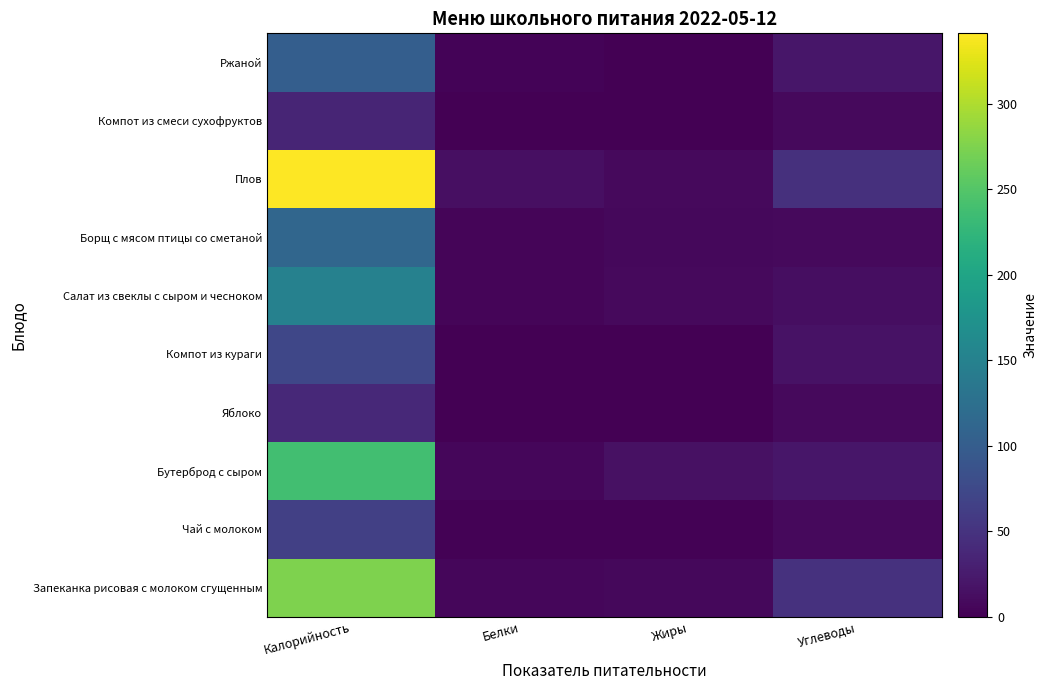

List the series in order of their peak value, lowest first.

Компот из смеси сухофруктов, Яблоко, Чай с молоком, Компот из кураги, Ржаной, Борщ с мясом птицы со сметаной, Салат из свеклы с сыром и чесноком, Бутерброд с сыром, Запеканка рисовая с молоком сгущенным, Плов